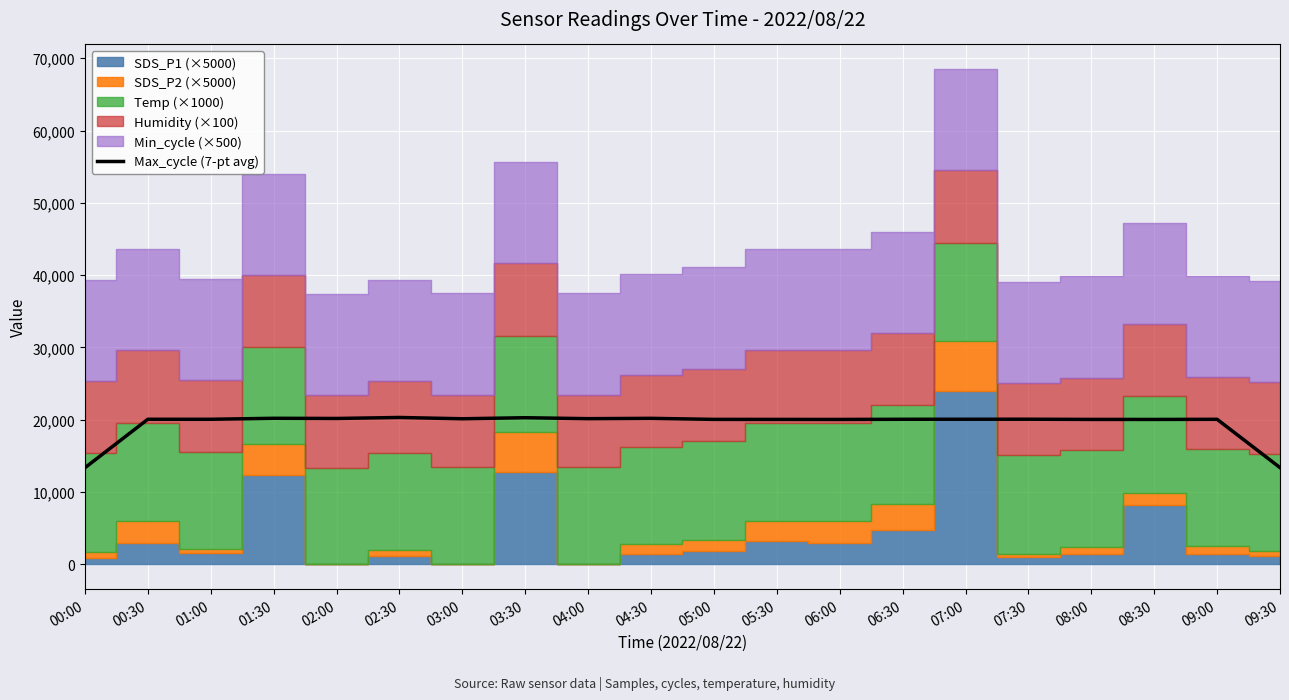

The value at 06:30 is 30435.9. True or false?

False